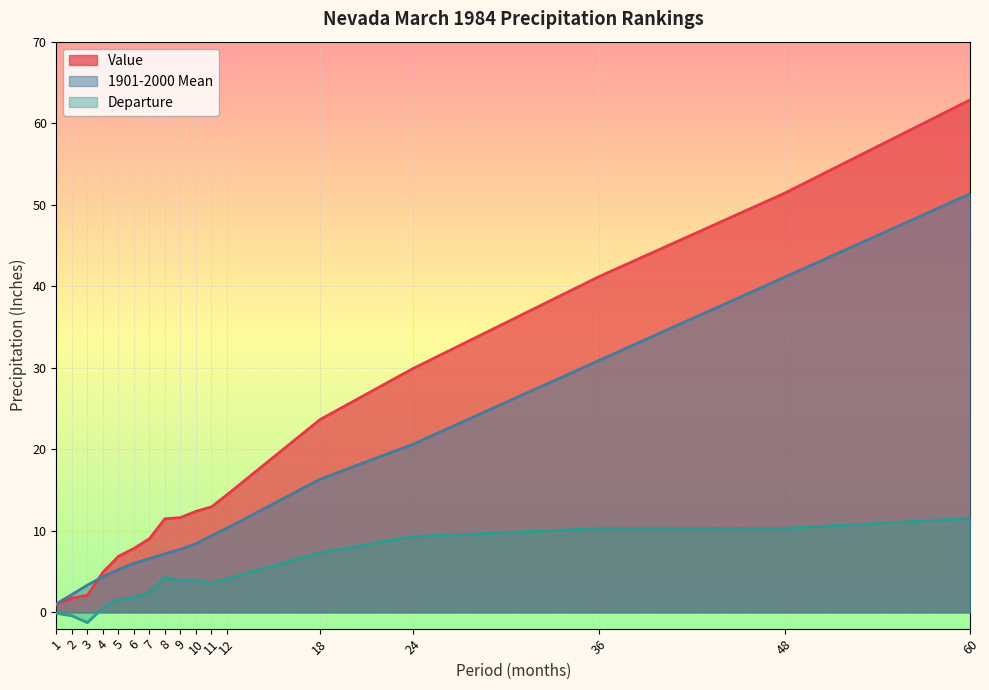

What is the sum of the 1901-2000 Mean values at 11 and 4?

13.8